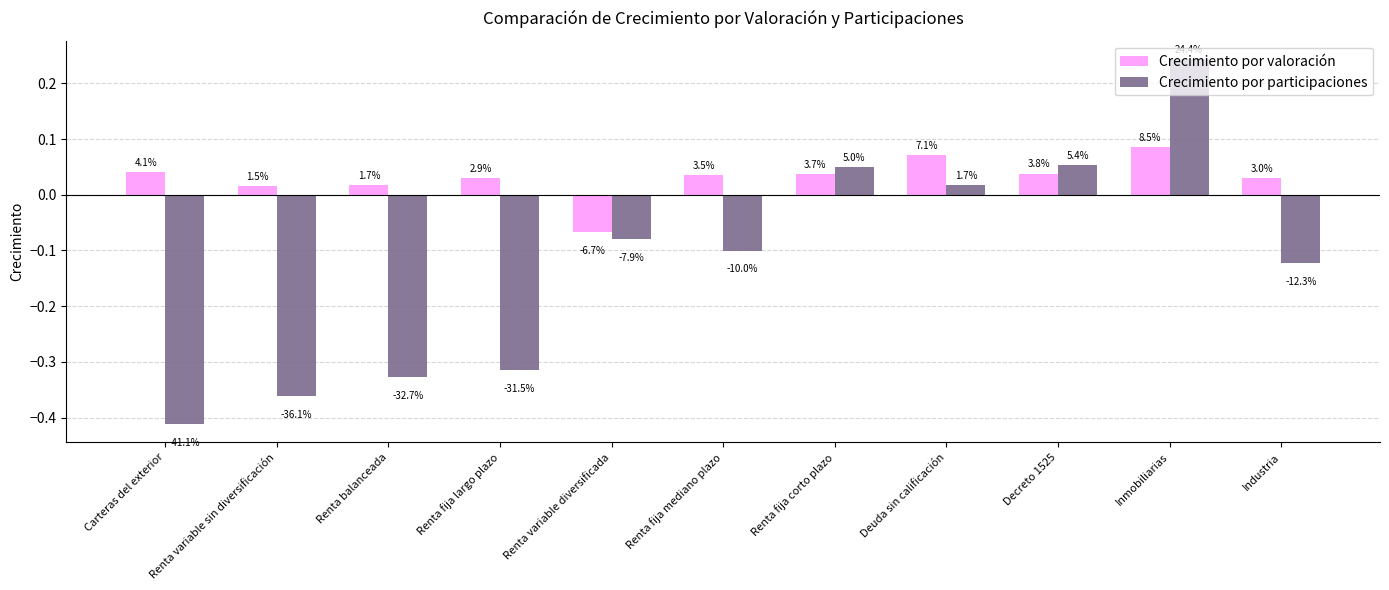

Reading left to right, transcribe all the data shown in this chart.

Crecimiento por valoración: Carteras del exterior=0.0	Renta variable sin diversificación=0.0	Renta balanceada=0.0	Renta fija largo plazo=0.0	Renta variable diversificada=-0.1	Renta fija mediano plazo=0.0	Renta fija corto plazo=0.0	Deuda sin calificación=0.1	Decreto 1525=0.0	Inmobiliarias=0.1	Industria=0.0
Crecimiento por participaciones: Carteras del exterior=-0.4	Renta variable sin diversificación=-0.4	Renta balanceada=-0.3	Renta fija largo plazo=-0.3	Renta variable diversificada=-0.1	Renta fija mediano plazo=-0.1	Renta fija corto plazo=0.0	Deuda sin calificación=0.0	Decreto 1525=0.1	Inmobiliarias=0.2	Industria=-0.1